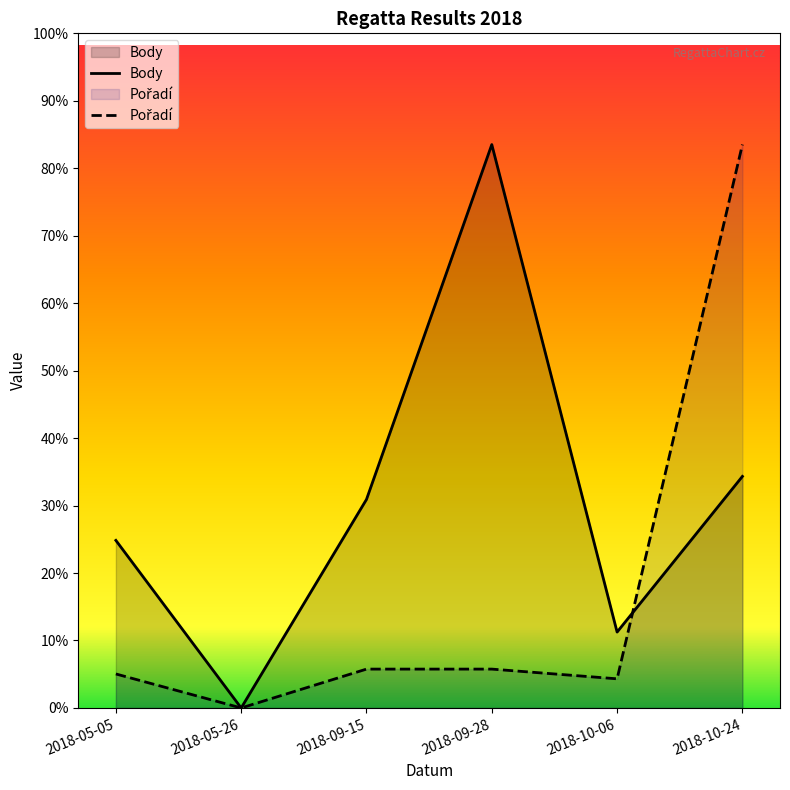

Where is Body nearest to the value 1750?

2018-10-24